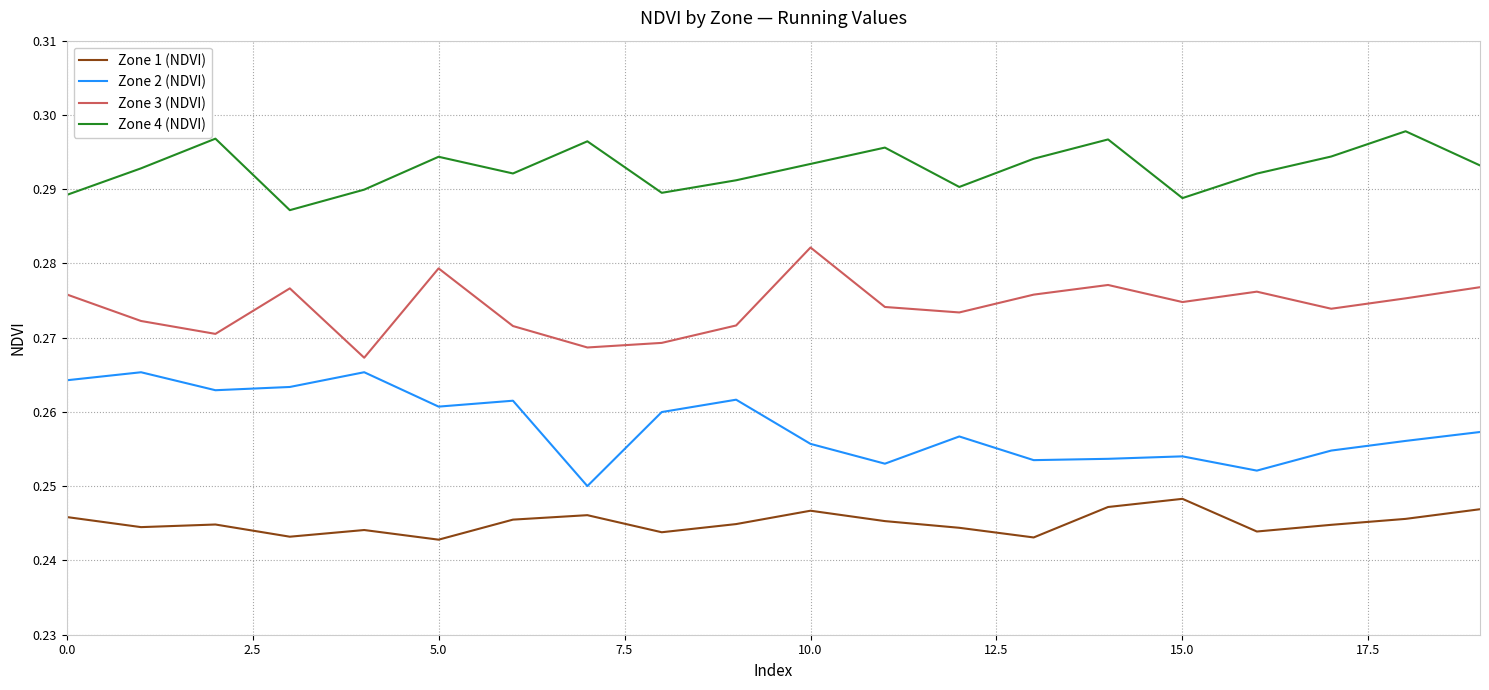

List the series in order of their overall mean, highest first.

Zone 4 (NDVI), Zone 3 (NDVI), Zone 2 (NDVI), Zone 1 (NDVI)